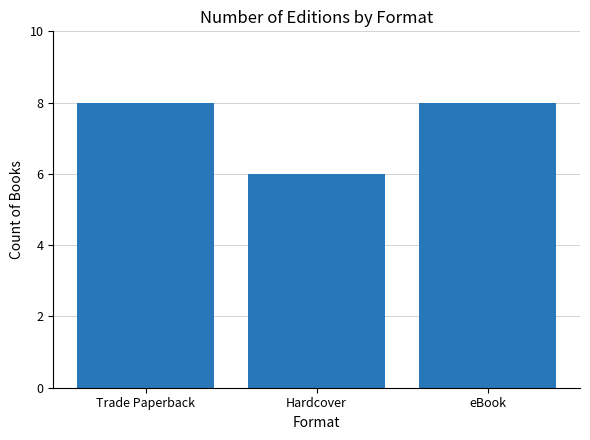

What is the smallest value displayed?

6